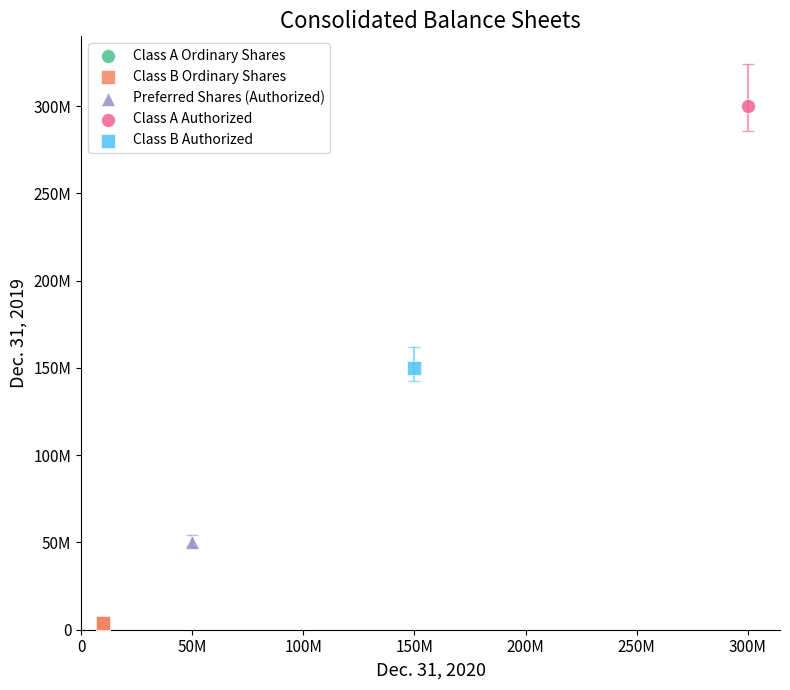

Which series reaches the maximum Y coordinate?

Class A Authorized